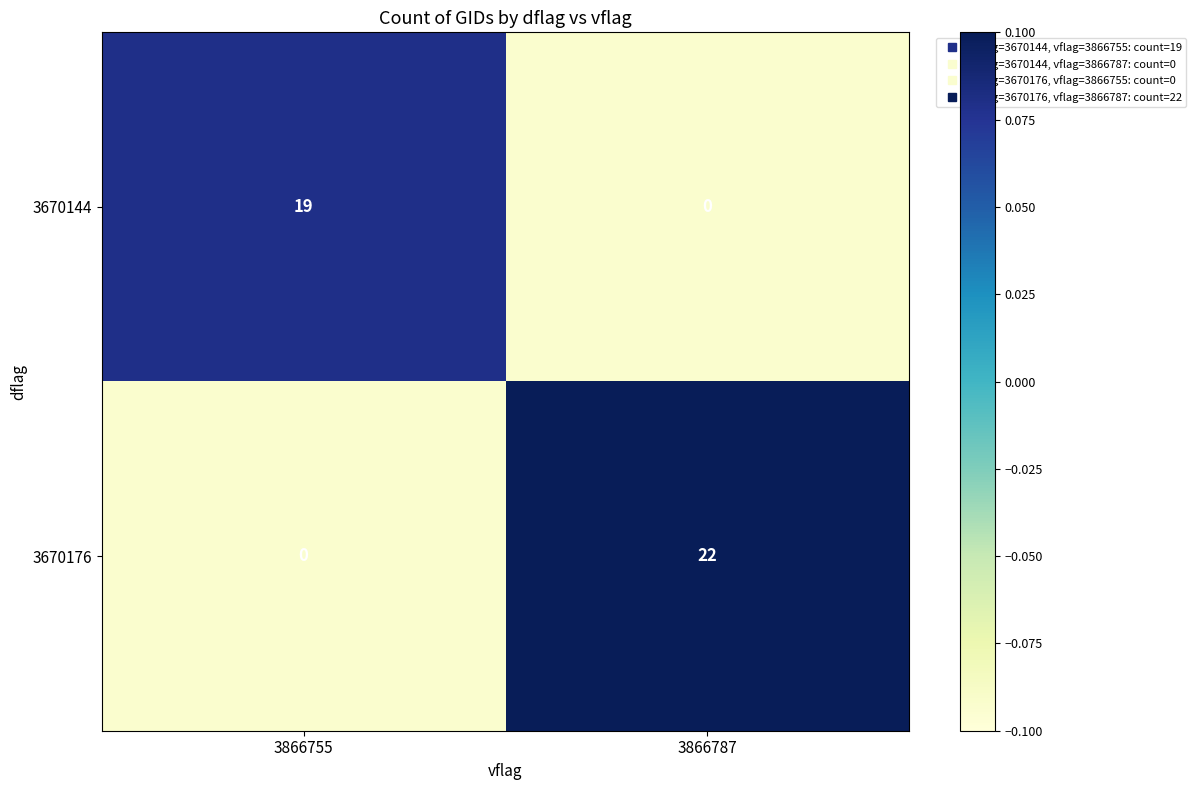

How many data points in 3670176 are less than 22?

1